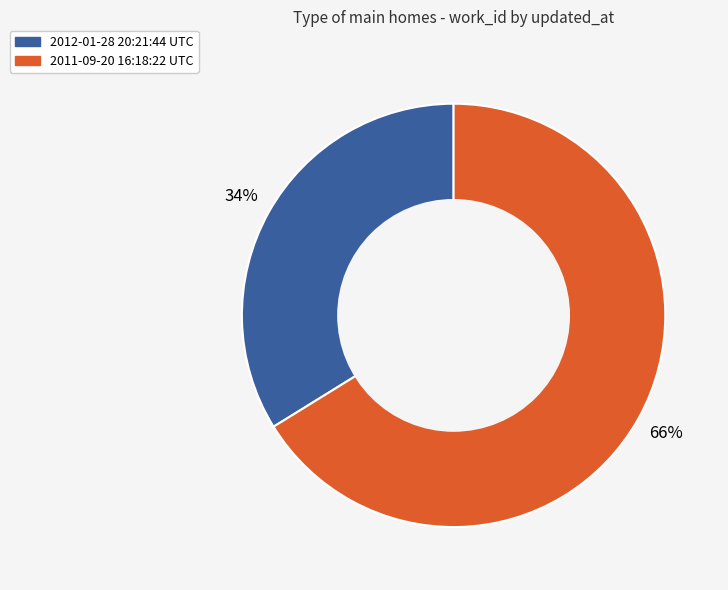

Rank the categories by value from highest to lowest.

2011-09-20 16:18:22 UTC, 2012-01-28 20:21:44 UTC